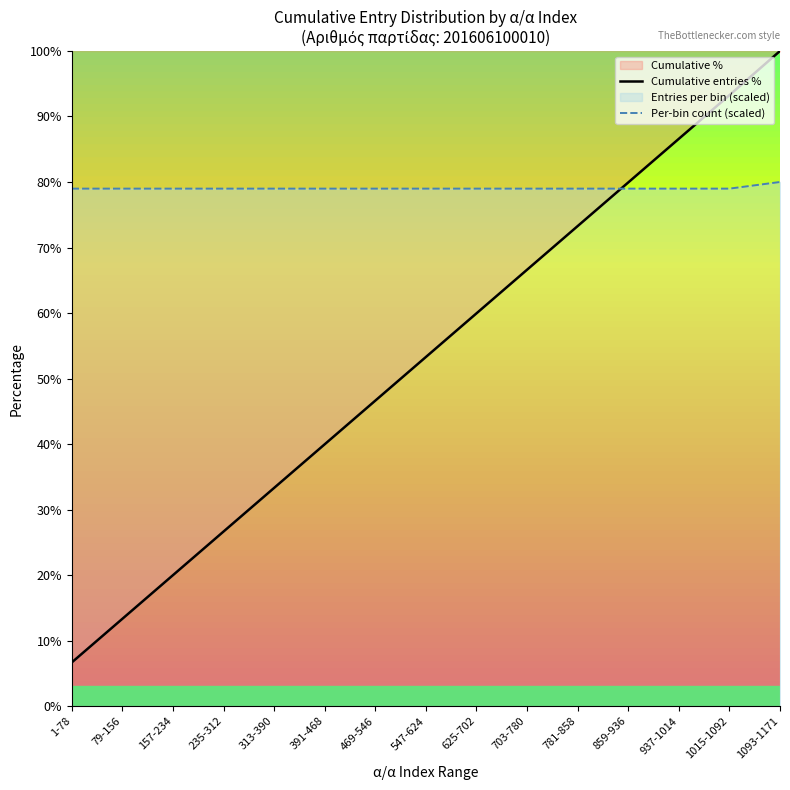

What is the label of the 6th point from the right?

703-780